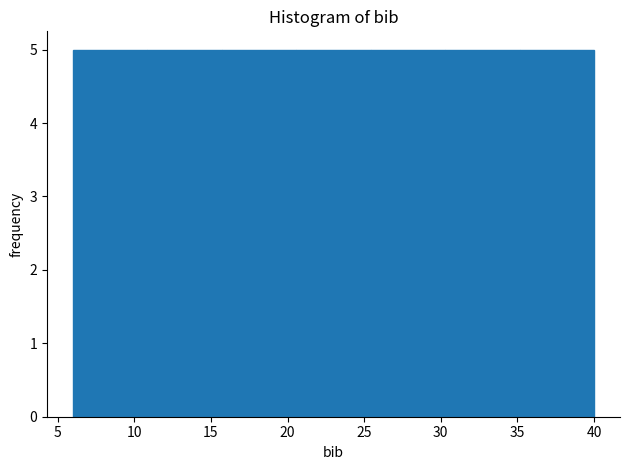

How tall is the bar that spans 6.0 to 11.0 on the x-axis? Neither the bar edges nor the heights are printed on the chart, so give them approximately, as read against the axes.

5